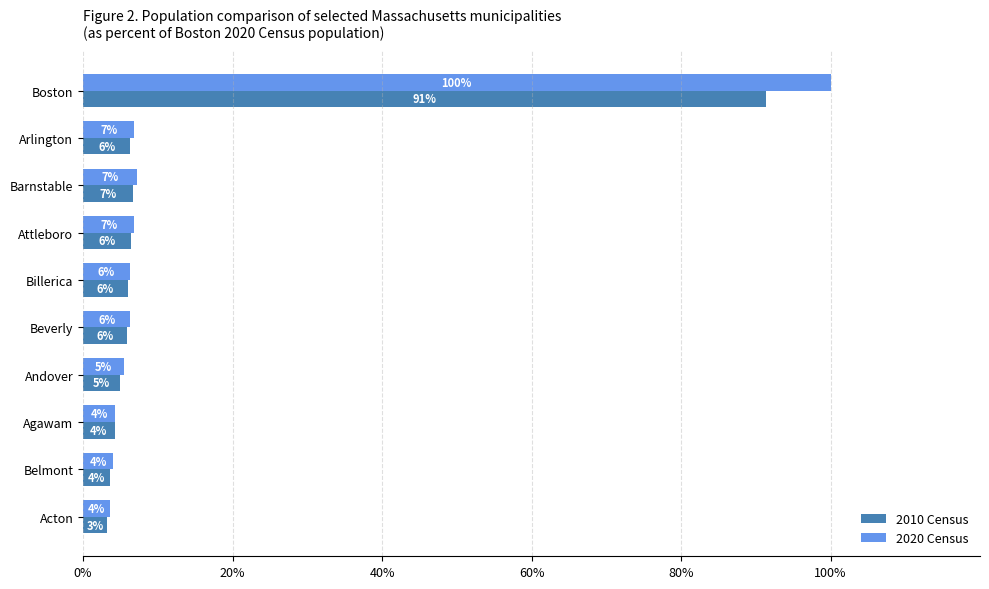

What is the greatest value displayed?

100.0